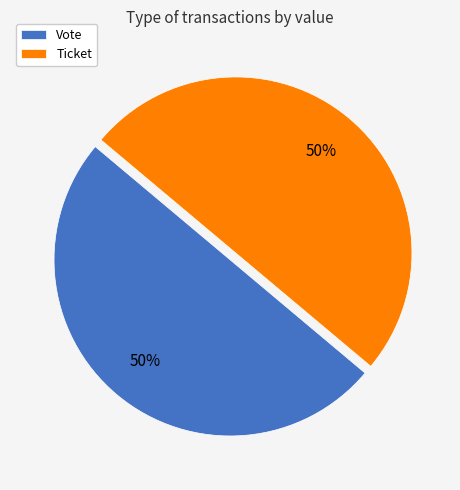

The Ticket slice represents 64% of the pie. True or false?

False